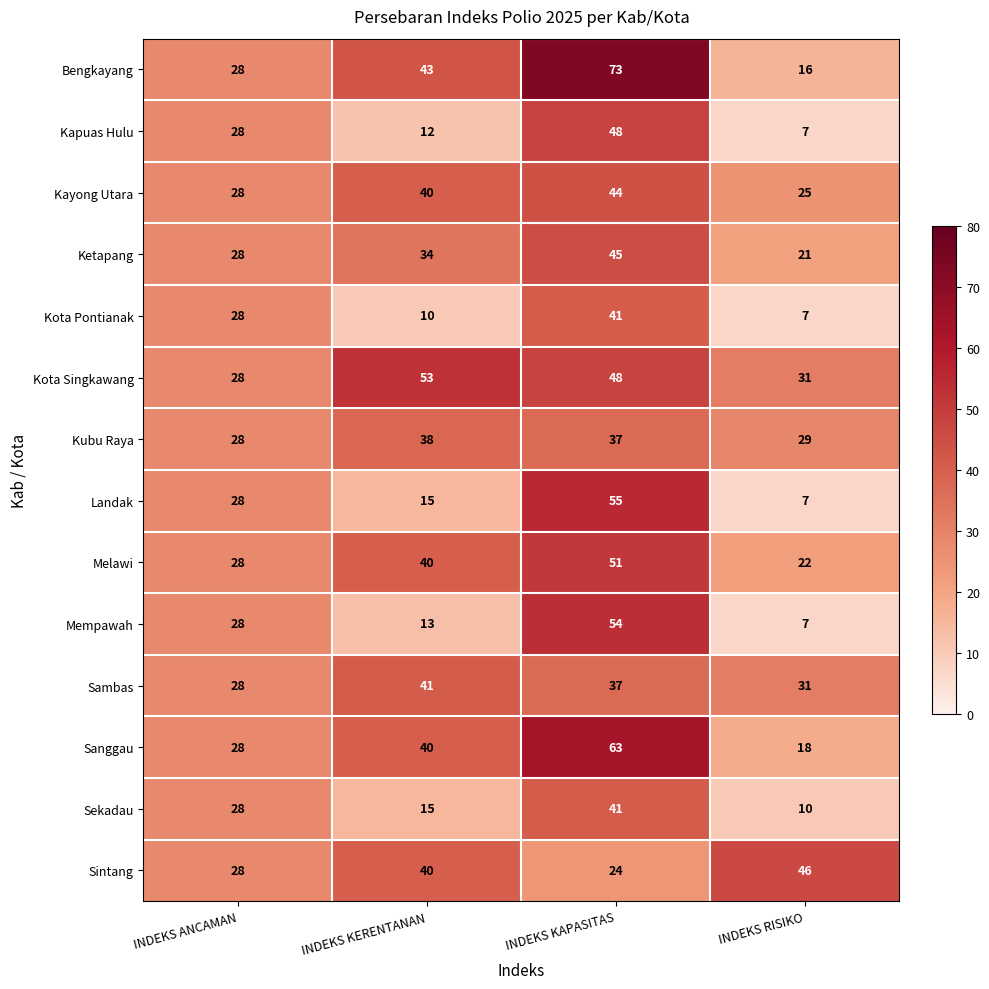

At how many categories does at least one series exceed 50?

2